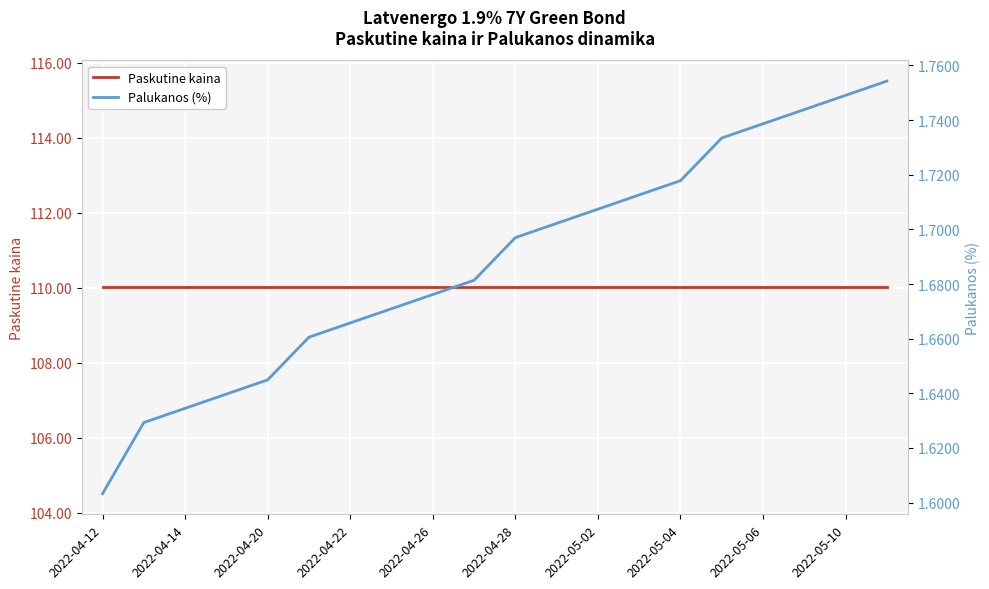

Which category has the highest value across all series?

2022-04-12